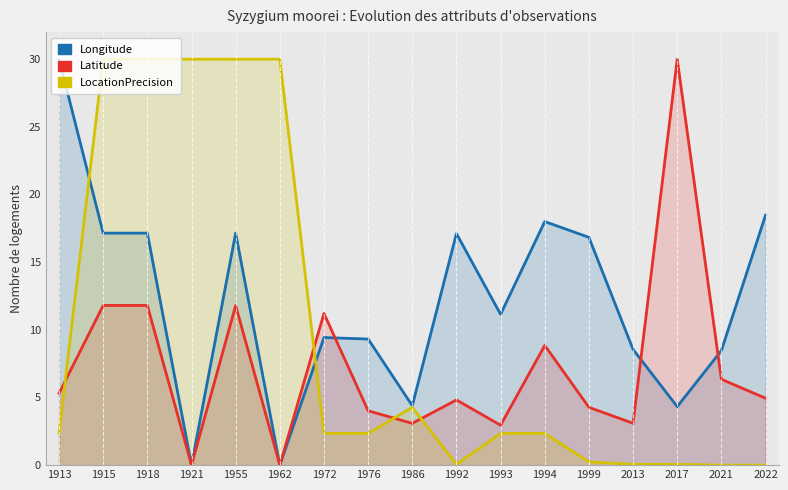

What is the value of the Latitude point at the 3rd from the left?

11.8